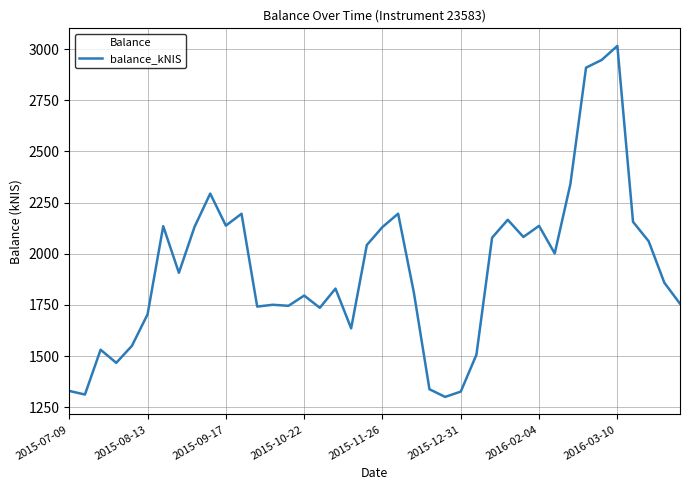

What is the minimum value shown in the chart?

1300.6